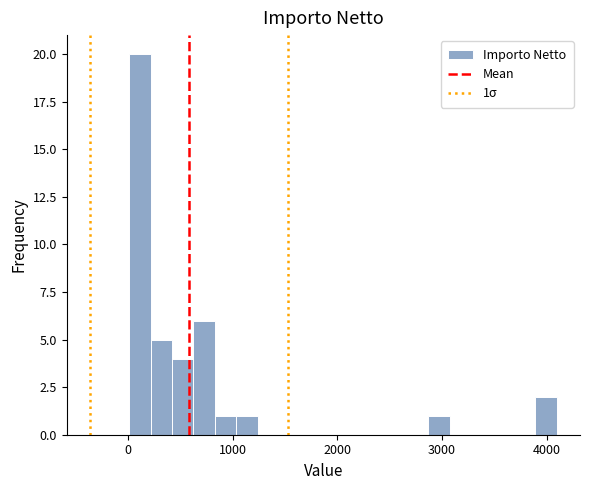

Around what value on the x-axis is the tallest bar? Give the approximate position of its centre, as read against the axis.

100